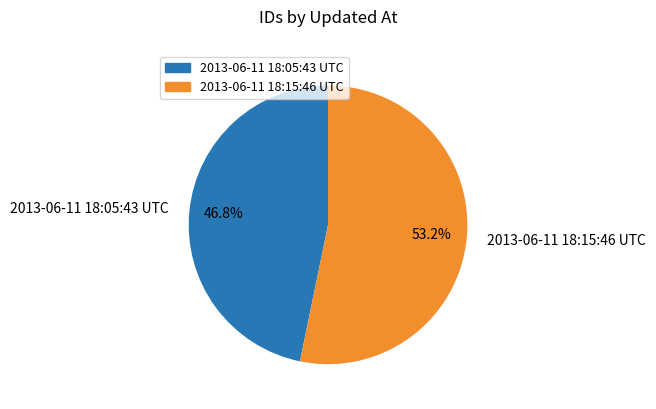

Between 2013-06-11 18:15:46 UTC and 2013-06-11 18:05:43 UTC, which is larger?

2013-06-11 18:15:46 UTC